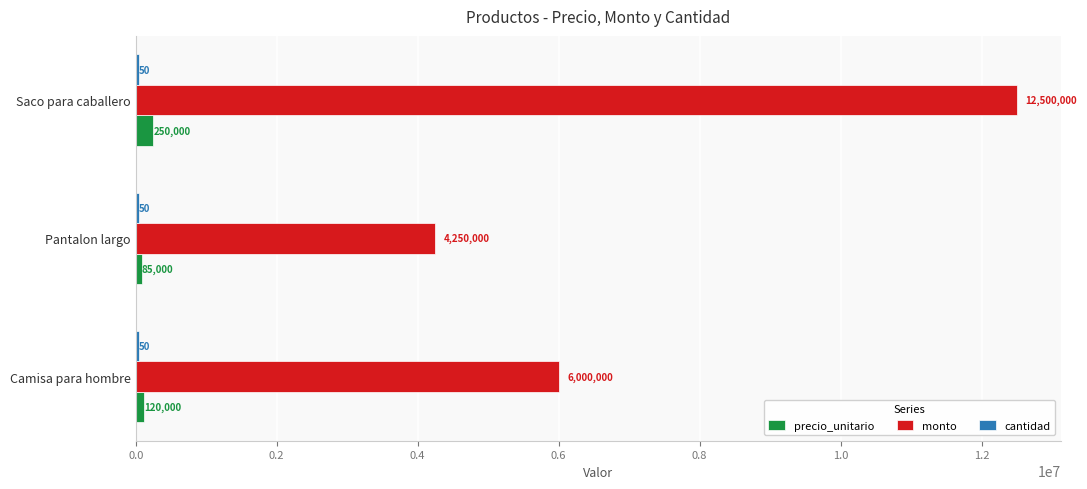

The value of precio_unitario at Pantalon largo is 85000. True or false?

True